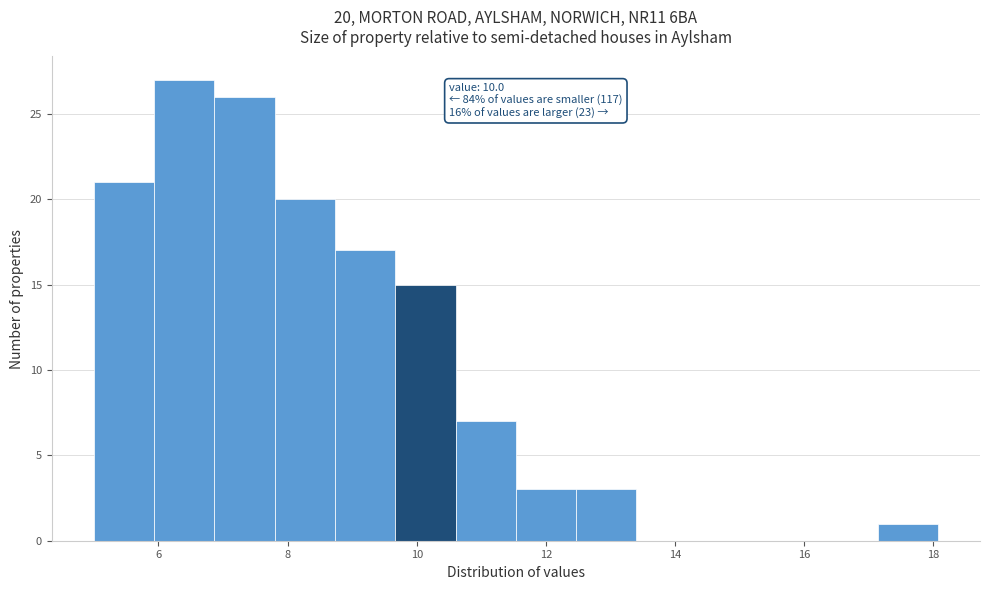

Over which range of the x-axis is the bar tallest?

6.0 to 6.8